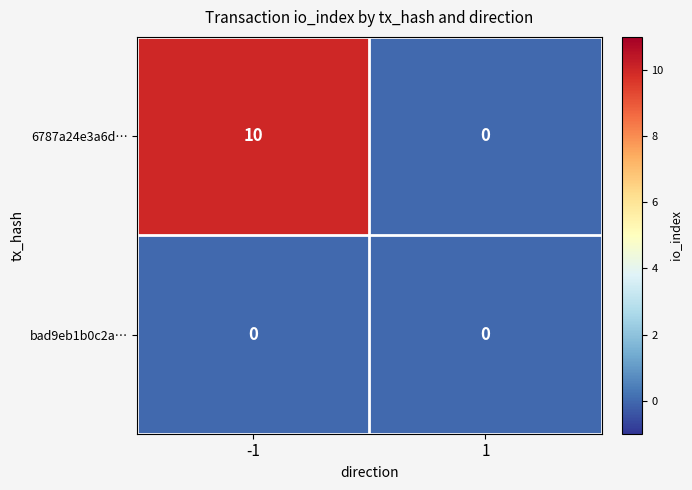

Rank the categories by 6787a24e3a6d… value from lowest to highest.

1, -1